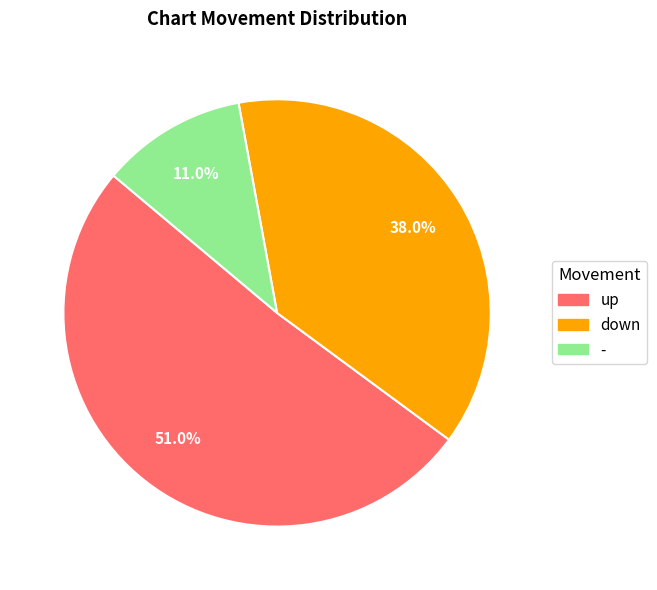

What is the ratio of the value at down to the value at -?

3.5